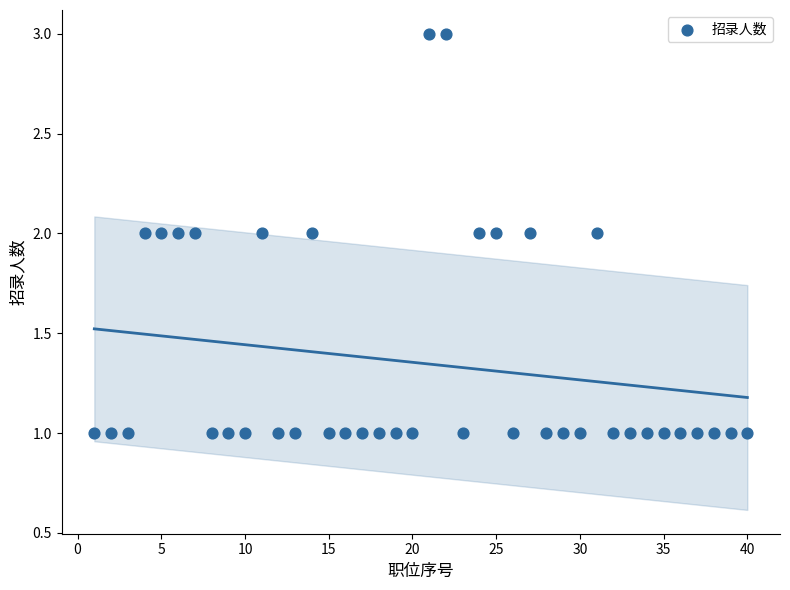

What is the range of X values (max minus min)?

39